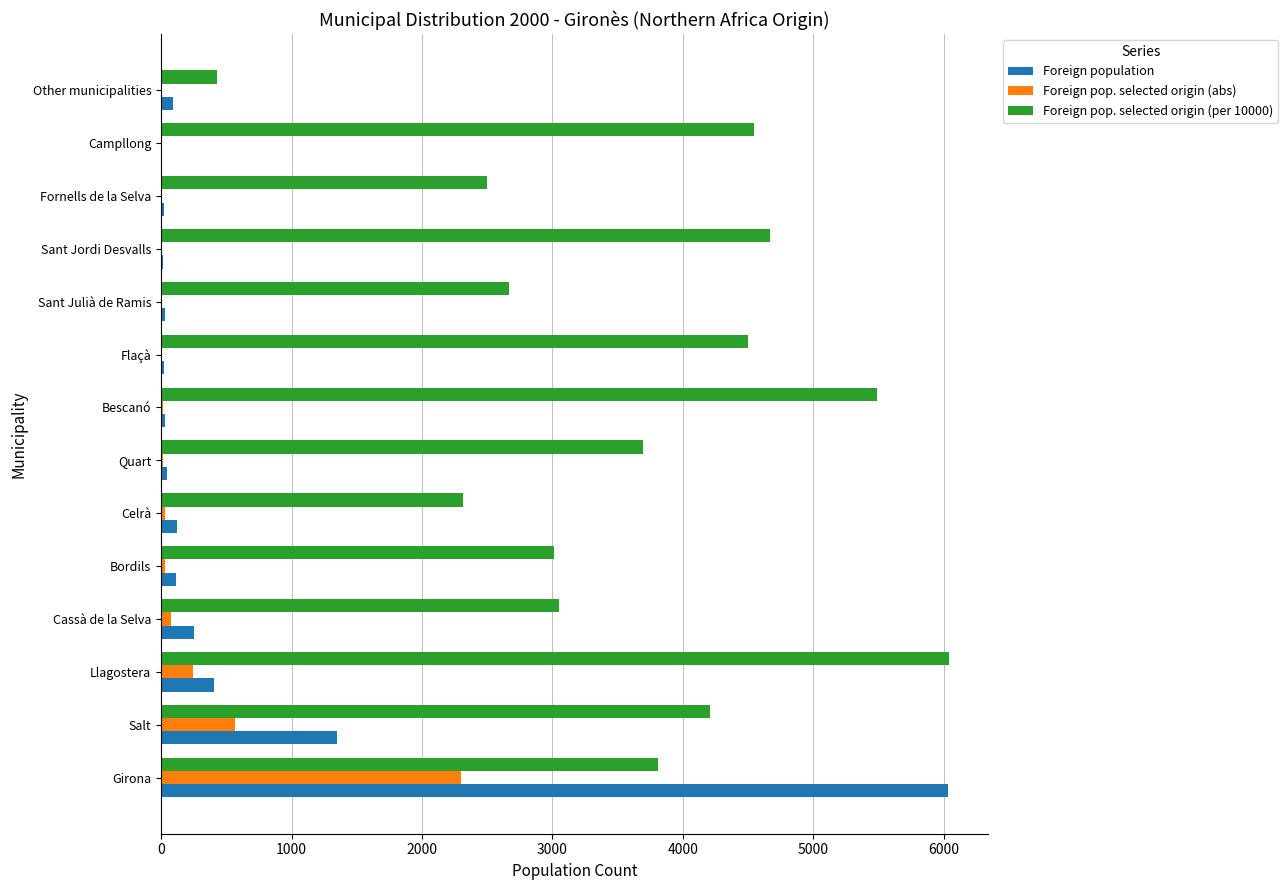

What is the greatest value displayed?

6039